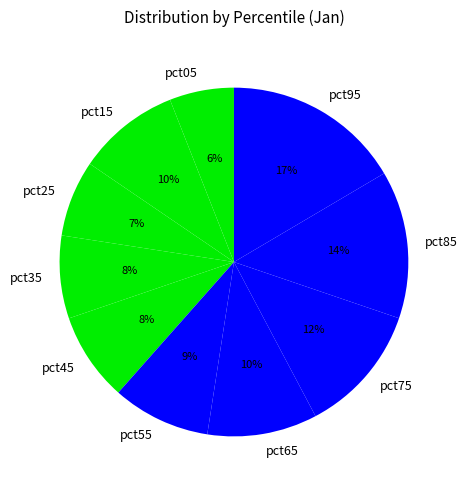

Is it true that pct75 is 12% of the pie?

True